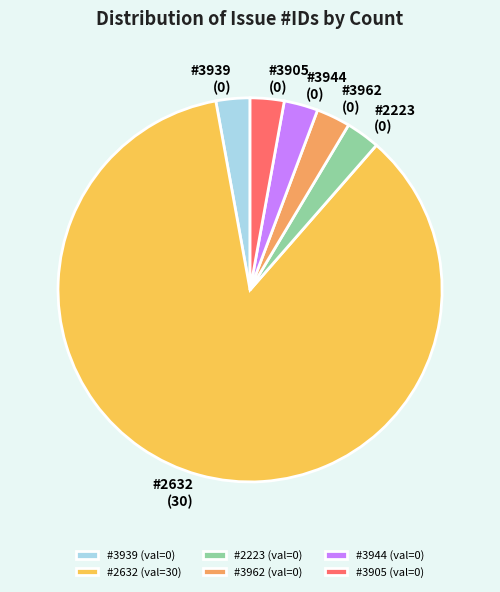

Is there a majority slice in this chart?

Yes